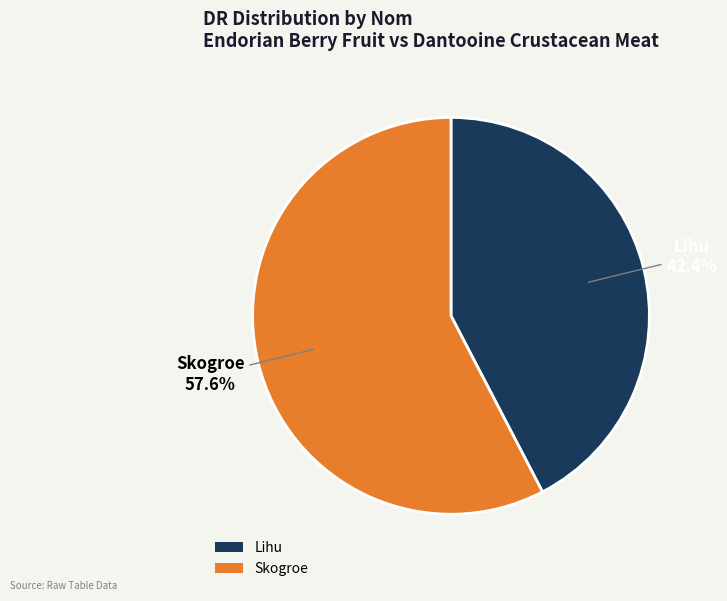

Count the number of slices in the pie.

2